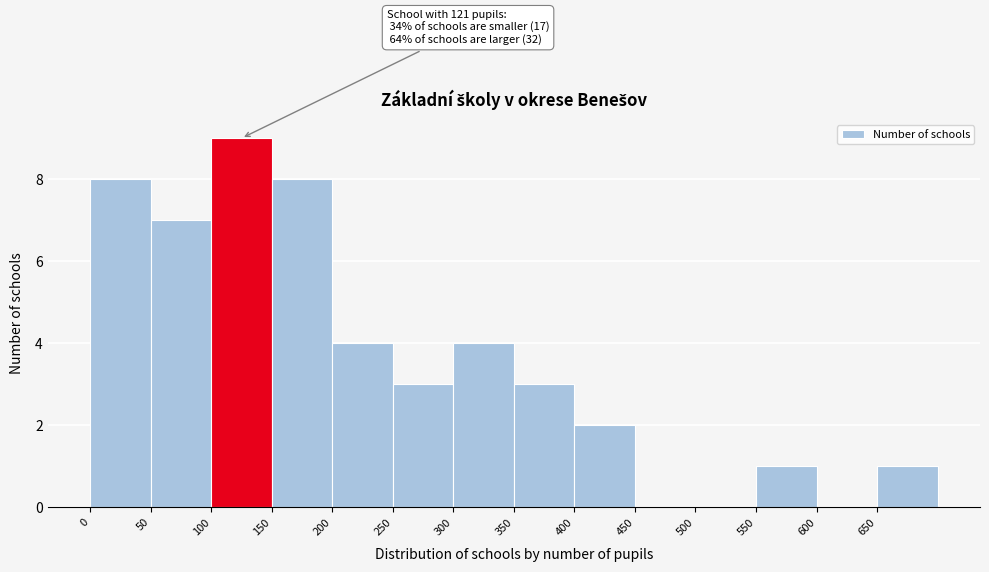

Over which range of the x-axis is the bar tallest?

100 to 150